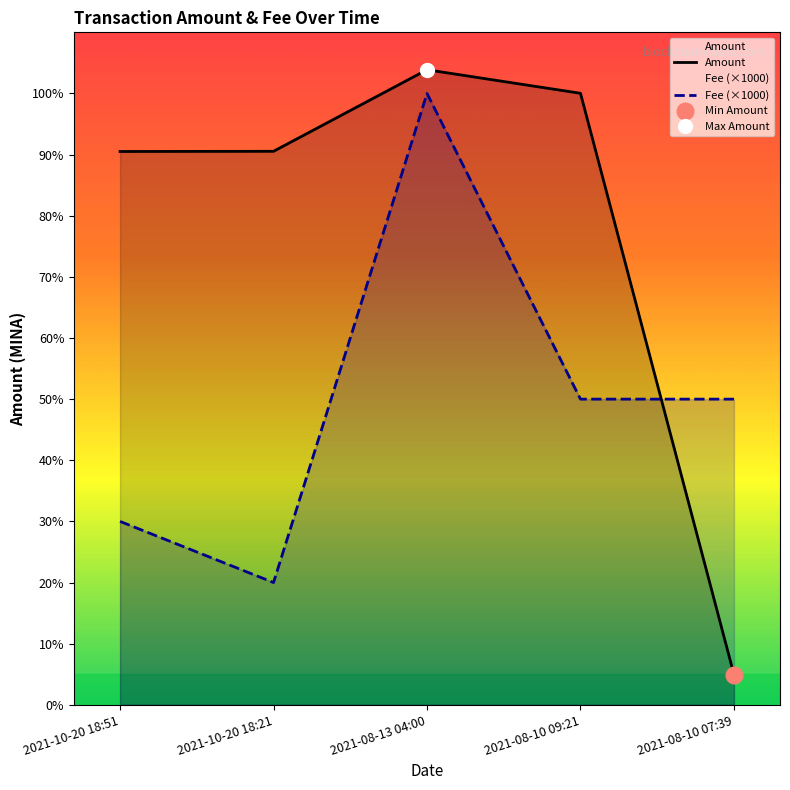

What is the value of the Fee (×1000) point at the 2nd from the left?

20.0